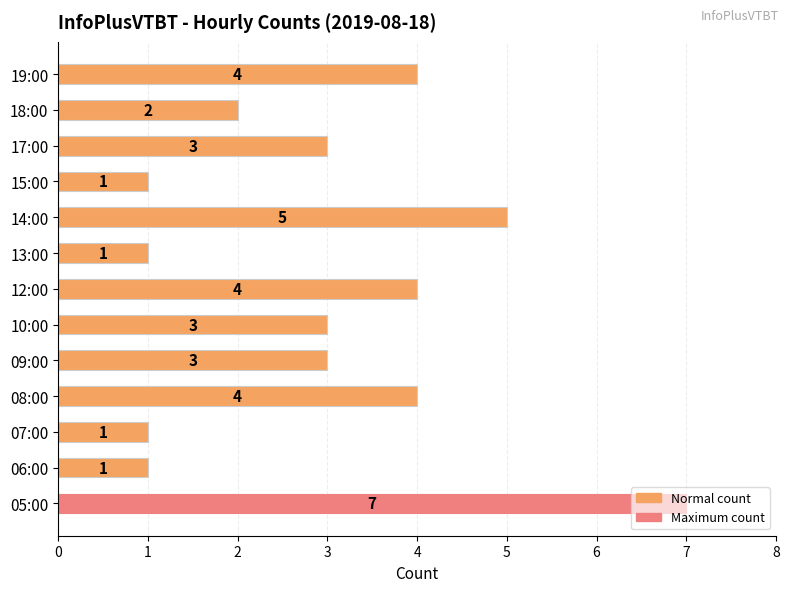

What is the change in value from 07:00 to 10:00?

+2